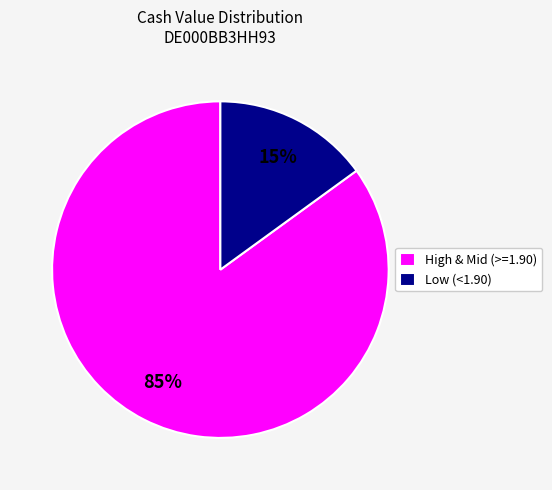

How many segments does this pie chart have?

2